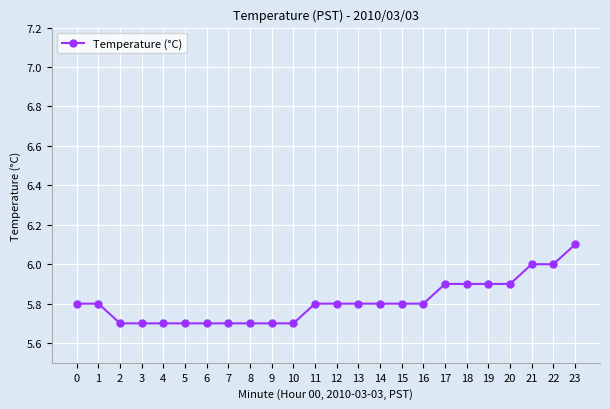

What is the value of the 15th point from the left?

5.8